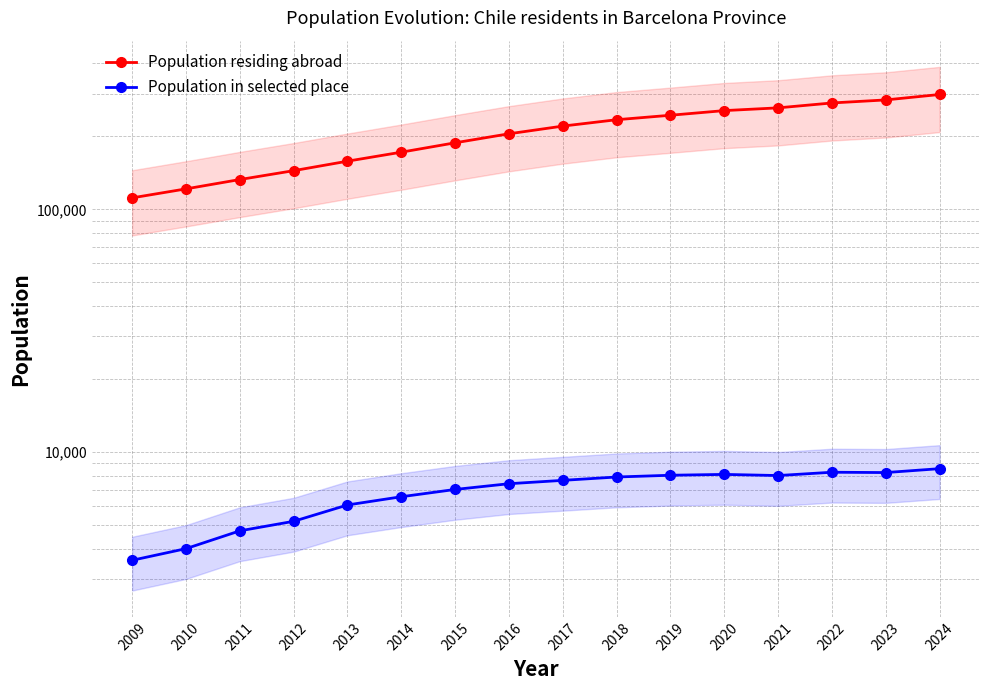

List the series in order of their peak value, lowest first.

Population in selected place, Population residing abroad